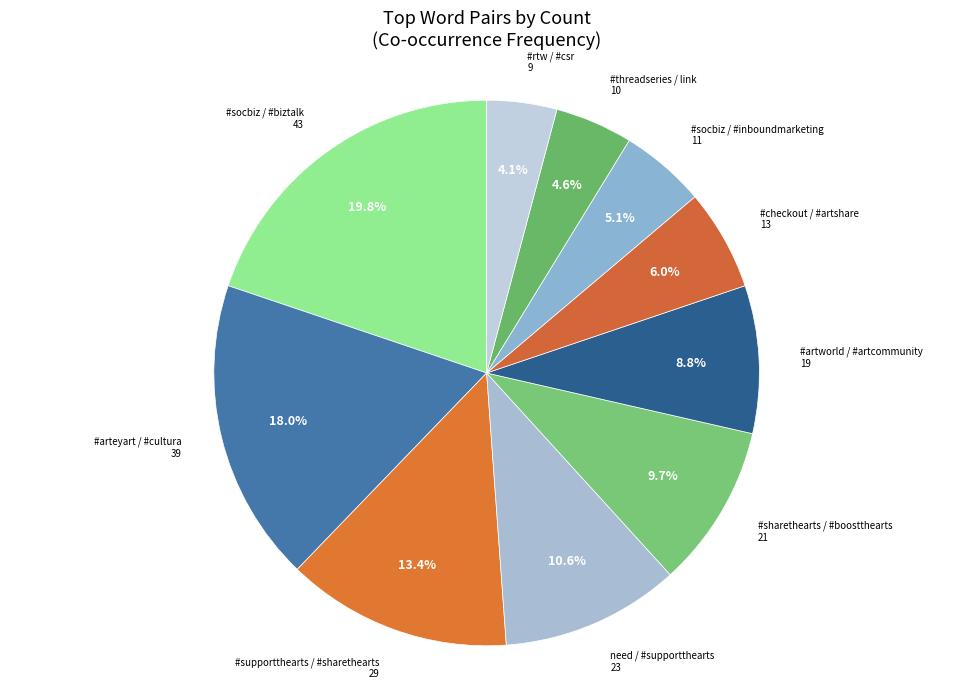

How many segments does this pie chart have?

10